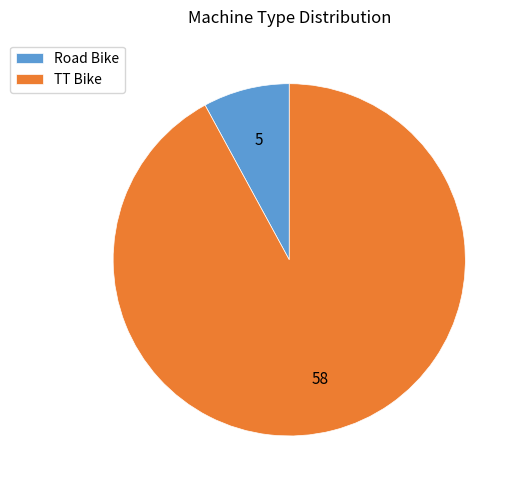

Do TT Bike and Road Bike together represent more than half of the pie?

Yes